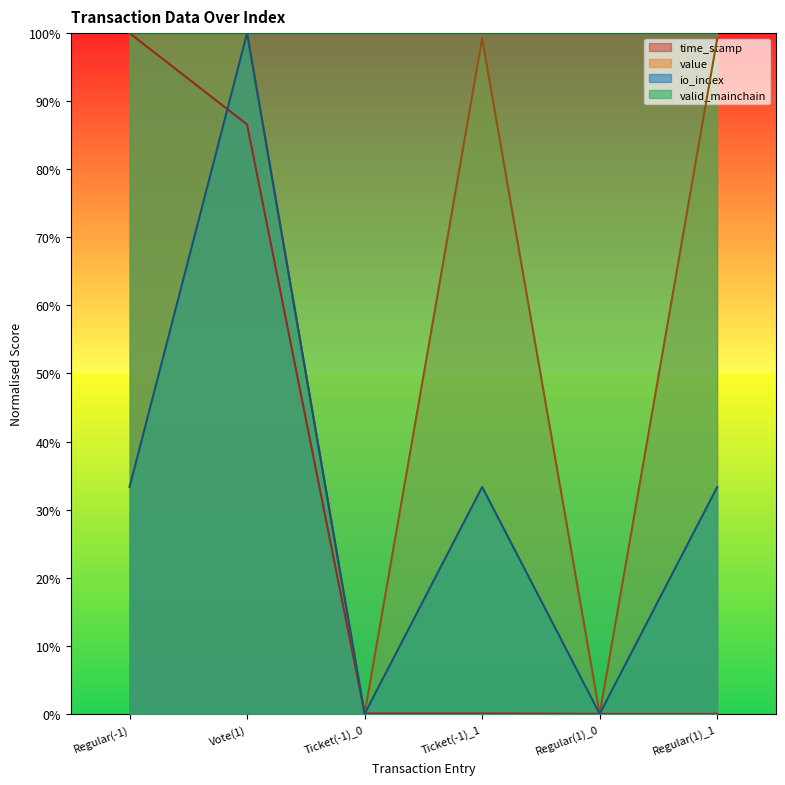

How many values in time_stamp are above zero?

4